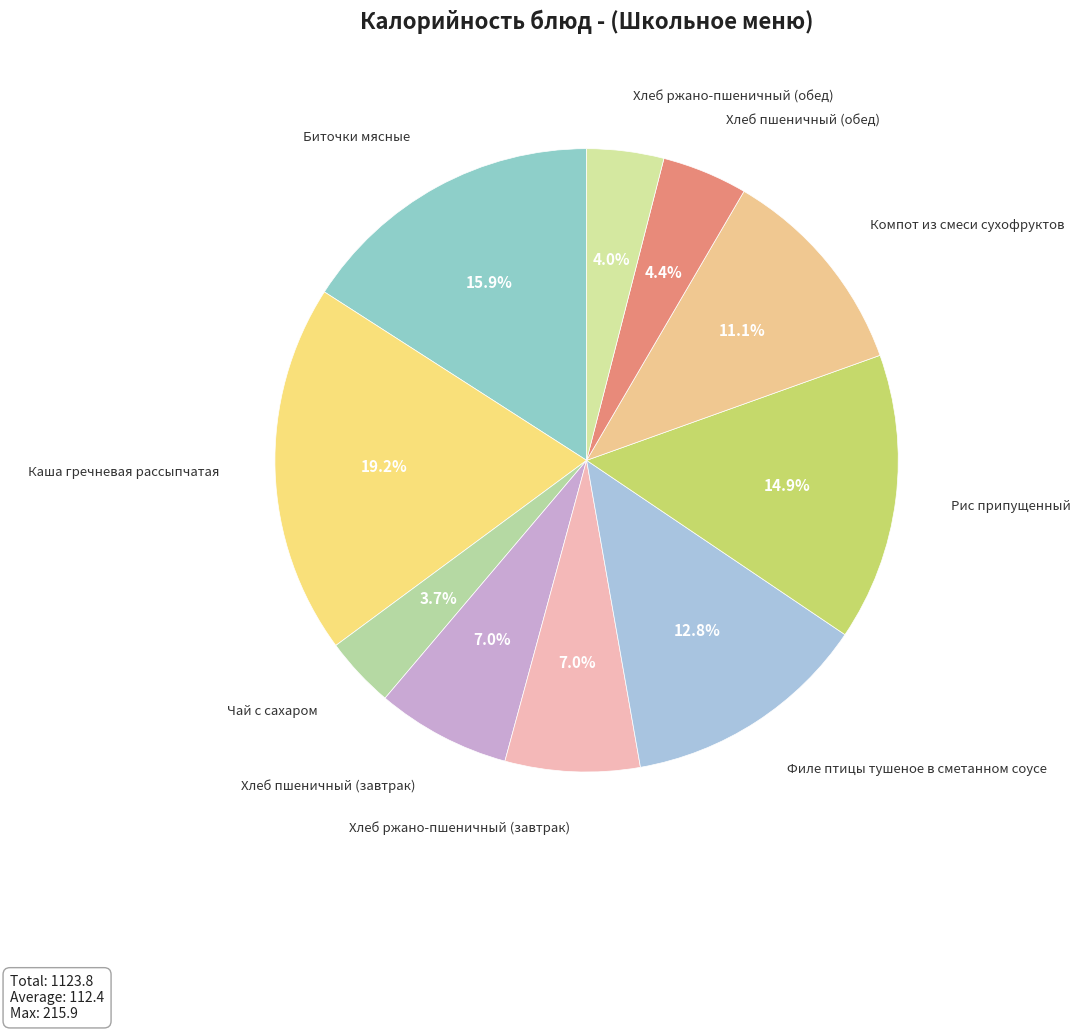

How many segments does this pie chart have?

10